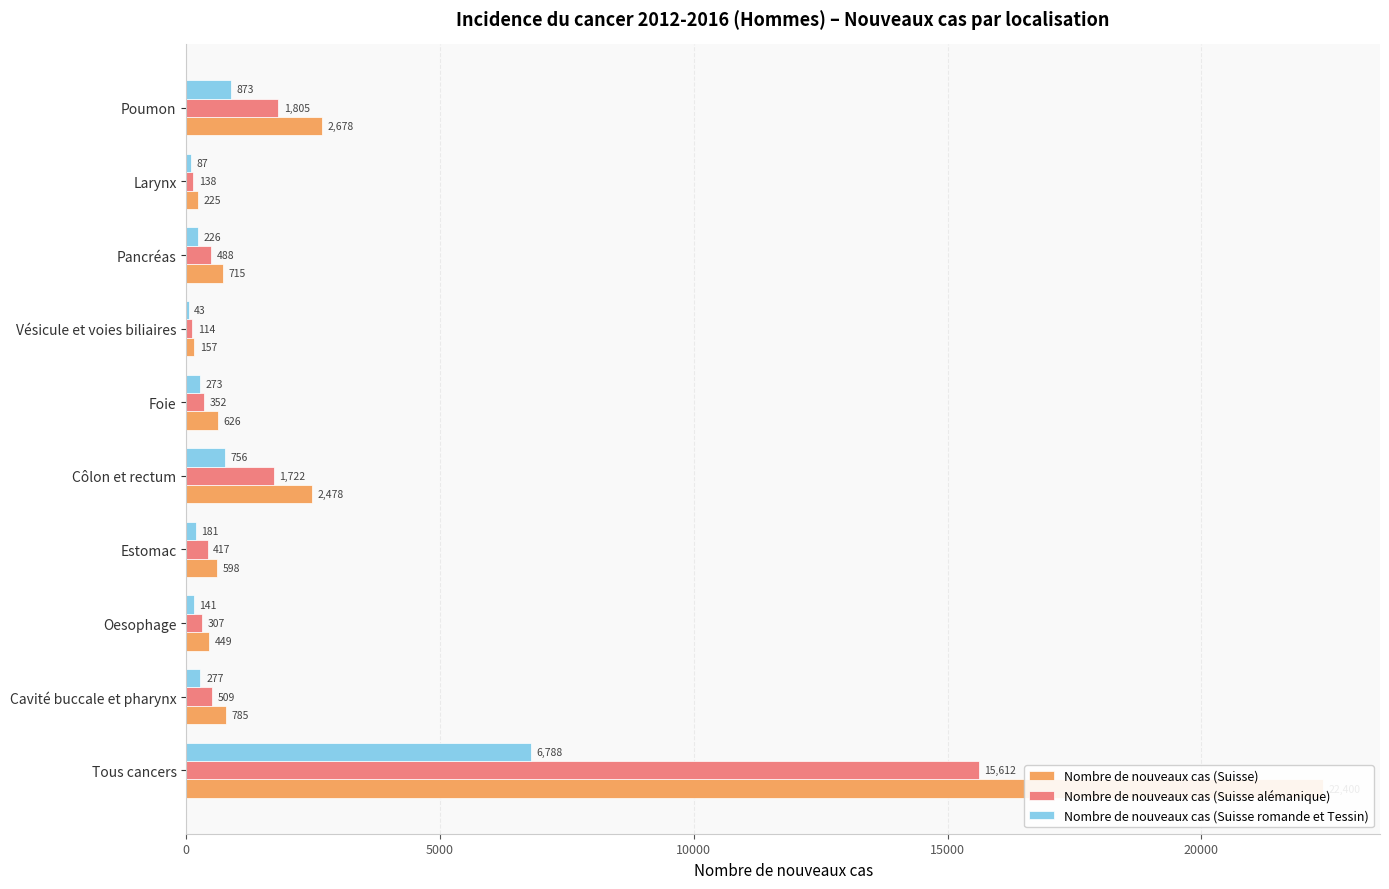

How many groups of bars are there?

10